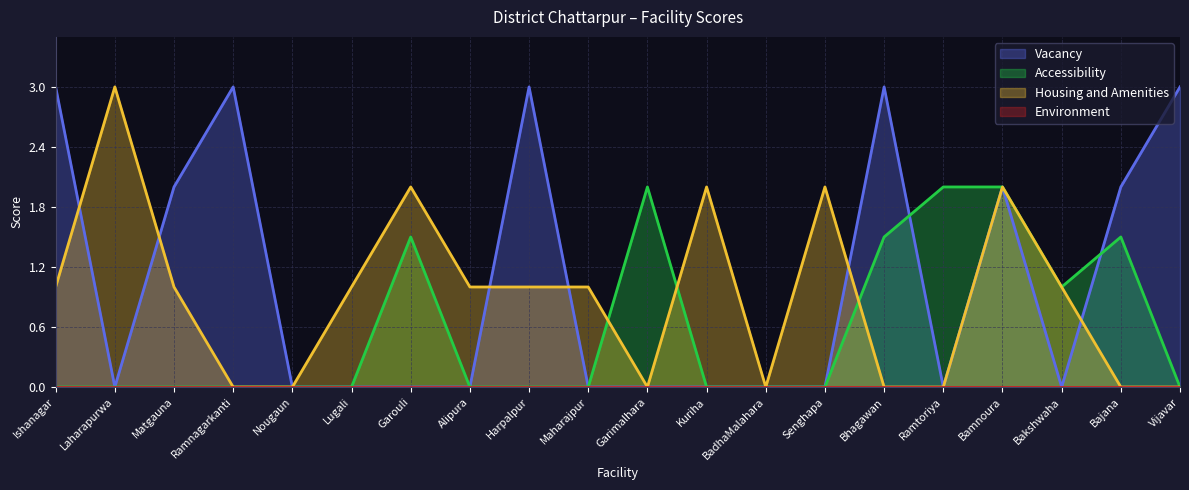

What is the value of the Housing and Amenities point at the 2nd from the left?

3.0